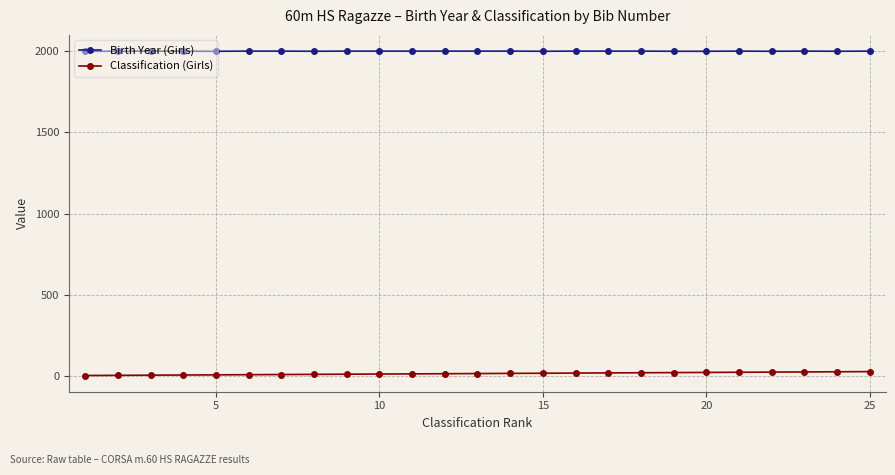

What is the greatest value displayed?

2002